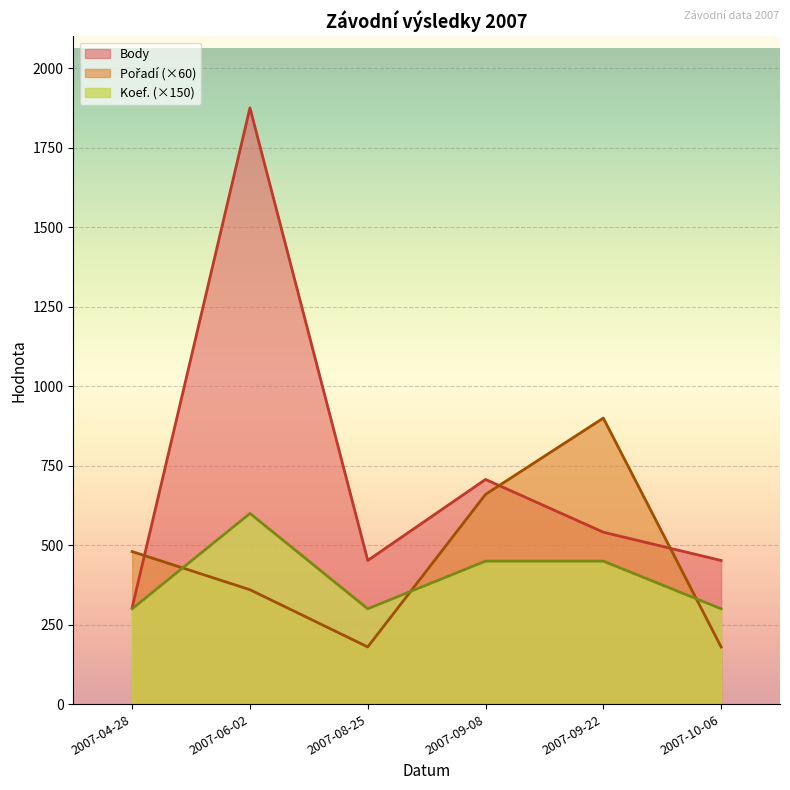

Does the chart display data point markers on the line(s)?

No